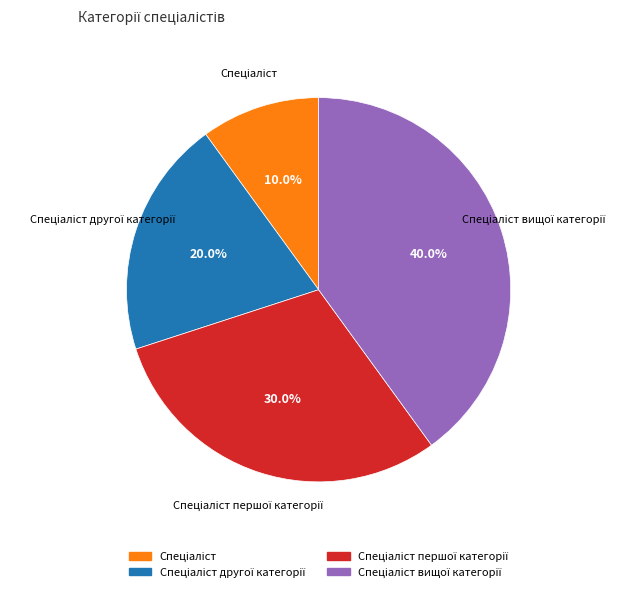

Is there any slice that represents more than half of the pie?

No